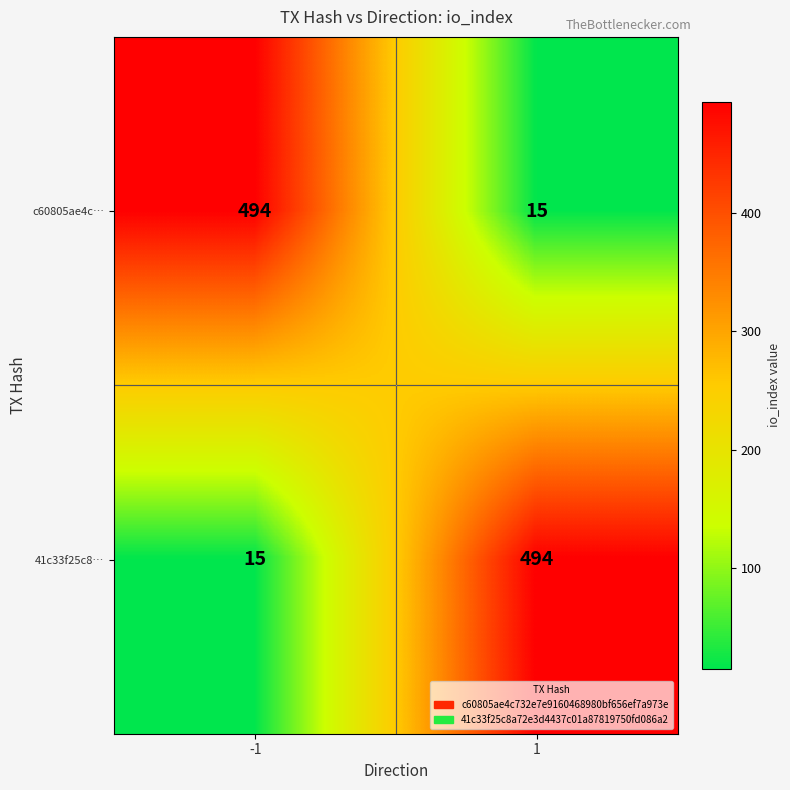

What is the smallest value displayed?

15